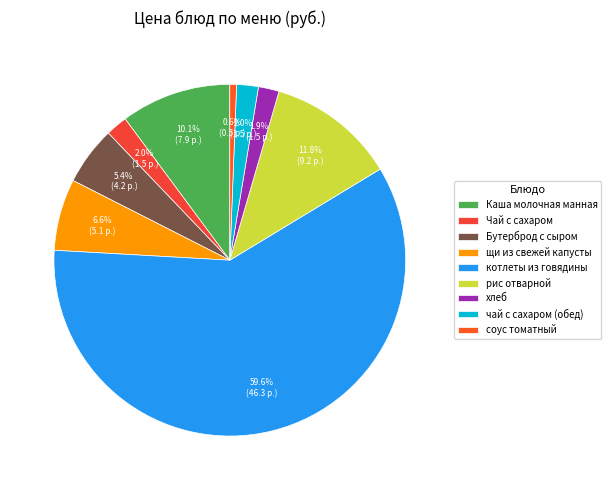

Which slice represents more than half of the pie?

котлеты из говядины